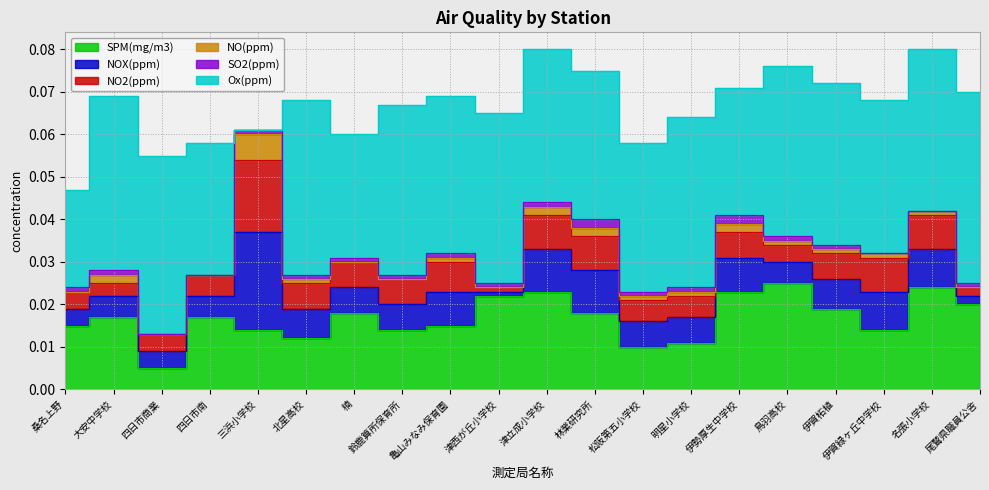

What position from the left is 林業研究所?

12